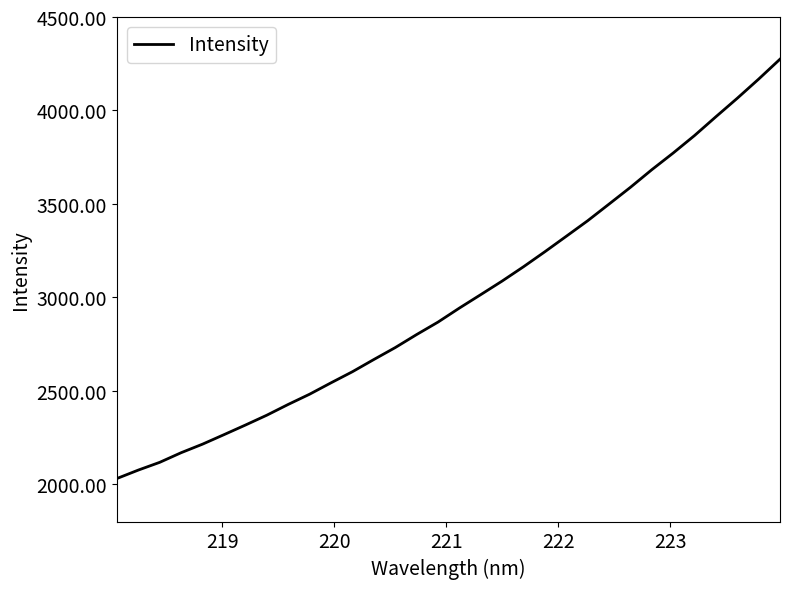

What is the difference between the maximum and minimum values?

2243.9